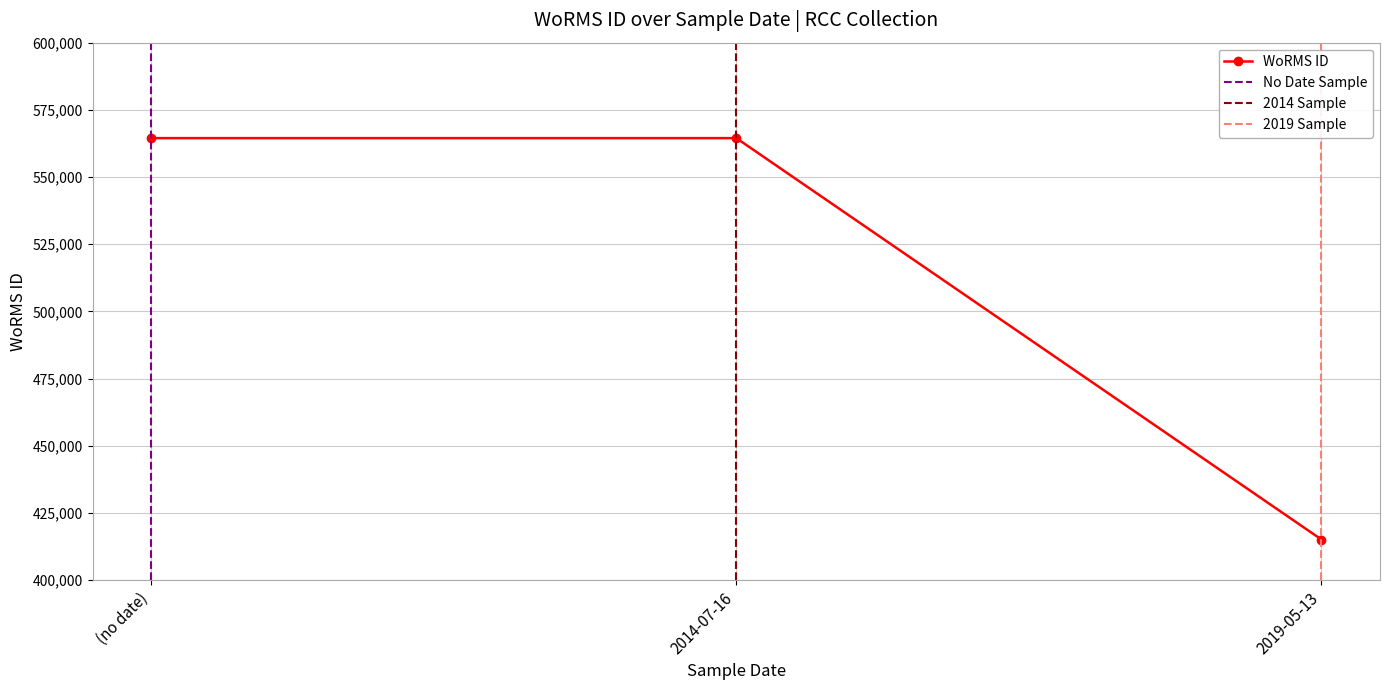

What value does the data have at 2014-07-16, to the nearest 100?

564500